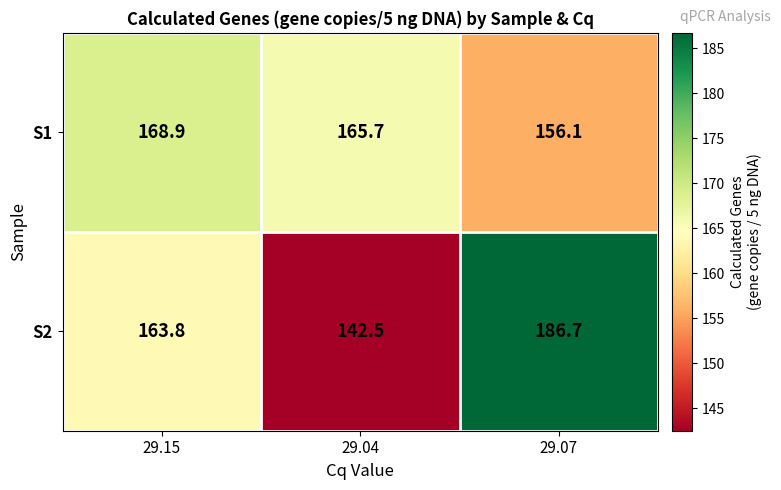

Between 29.15 and 29.07, which series saw the biggest shift?

S2